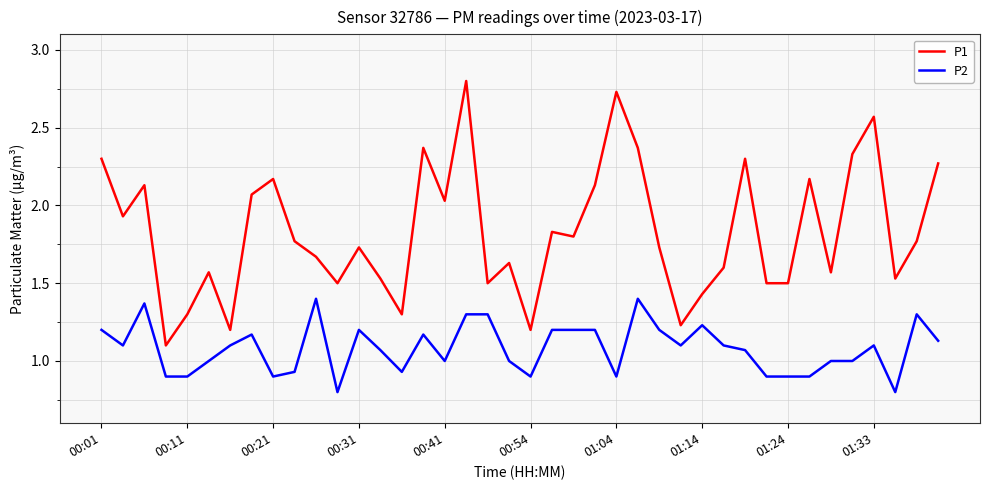

What is the smallest value displayed?

0.8